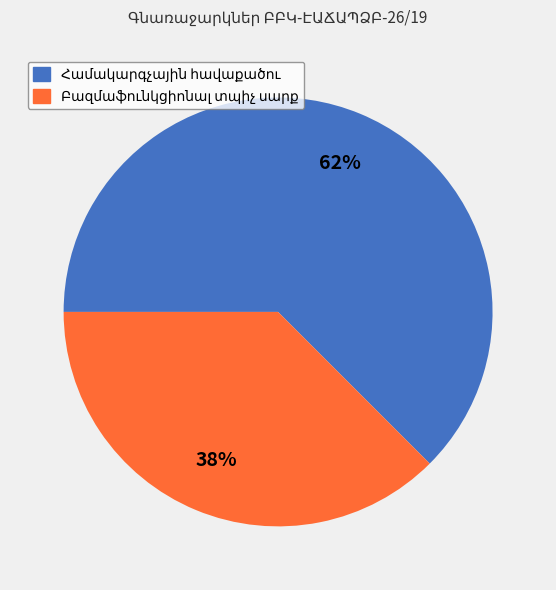

Does any single category account for the majority?

Yes